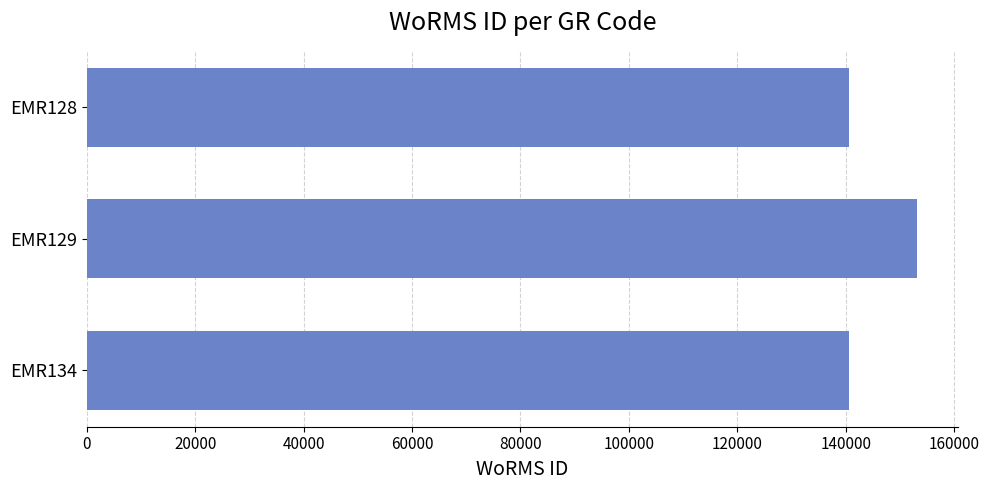

The value at EMR128 is 212004. True or false?

False